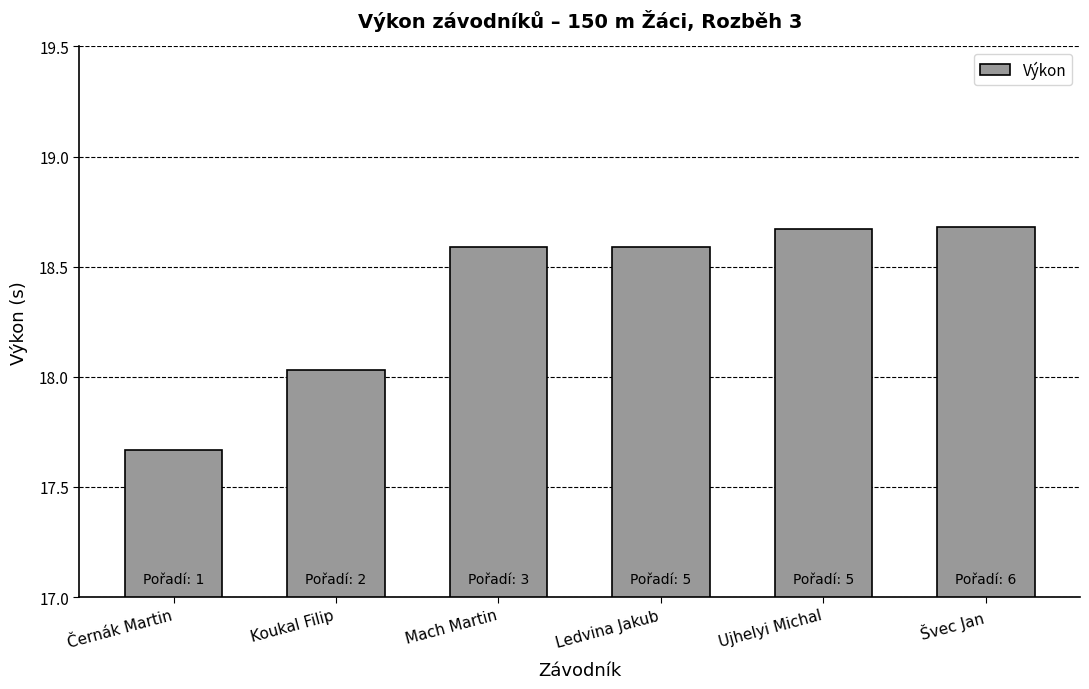

What is the difference between the maximum and minimum values?

1.0